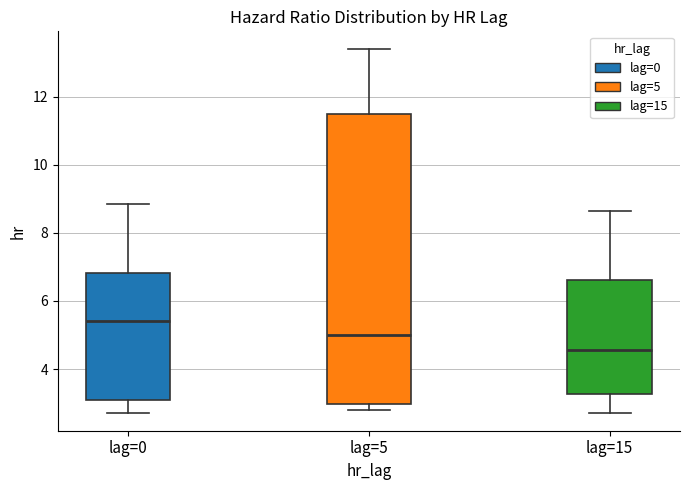

Where is the lower edge of the box for lag=15 on the y-axis? The values are not printed on the chart, so give them approximately, as read against the axis.

3.2